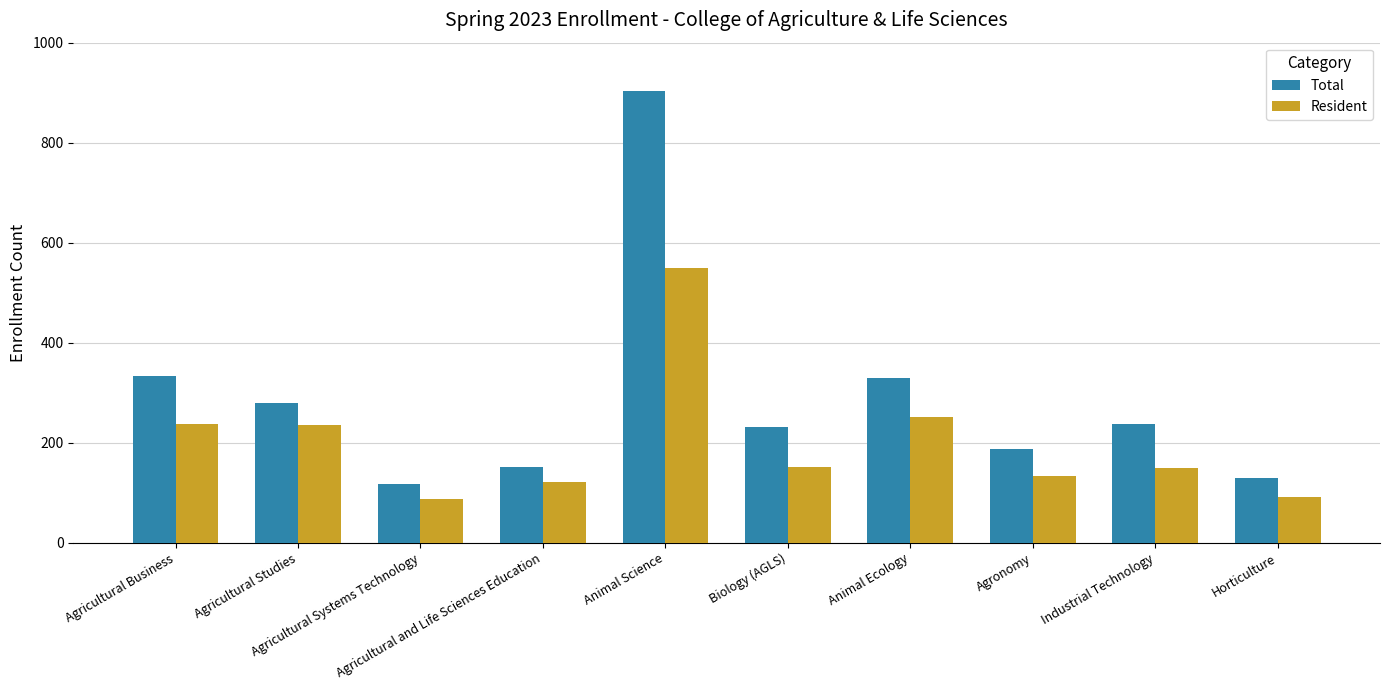

Is it true that Total equals 157 at Agricultural Studies?

False